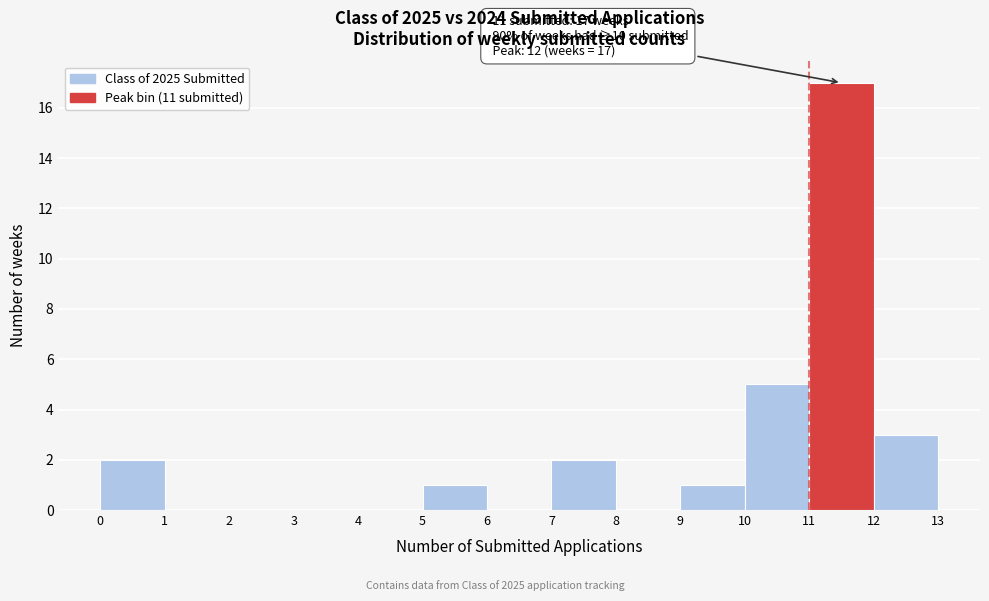

Which range on the x-axis has the tallest bar?

11 to 12